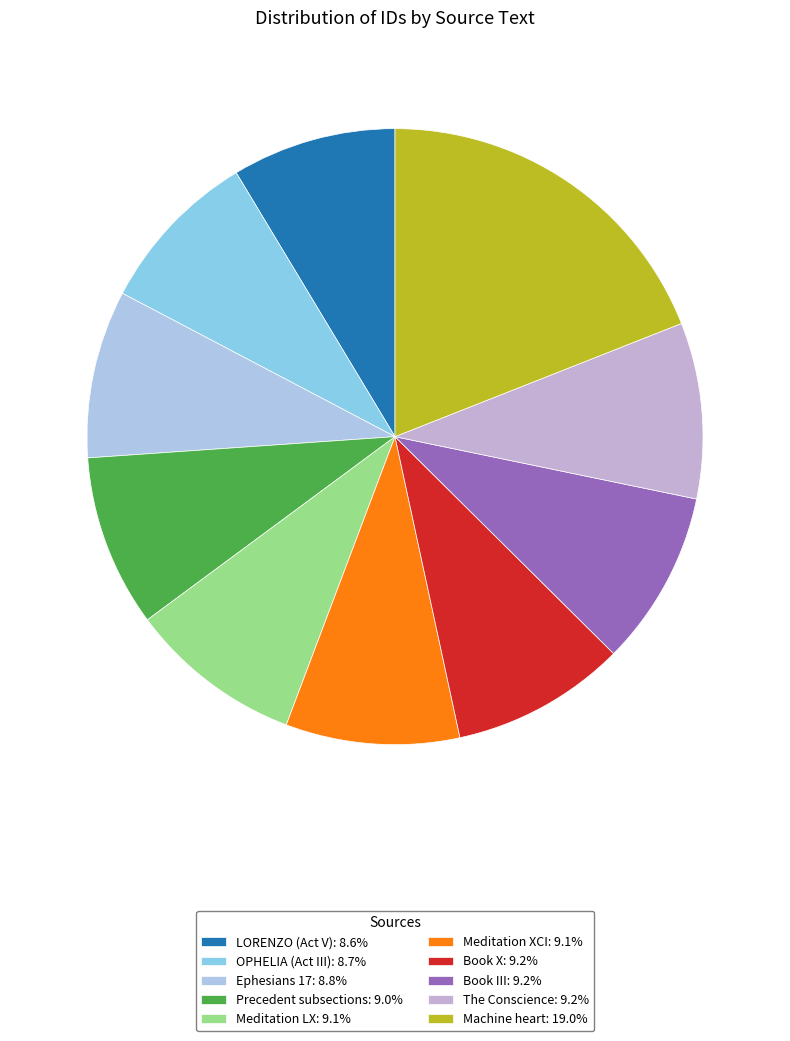

What is the largest slice in the pie chart?

Machine heart